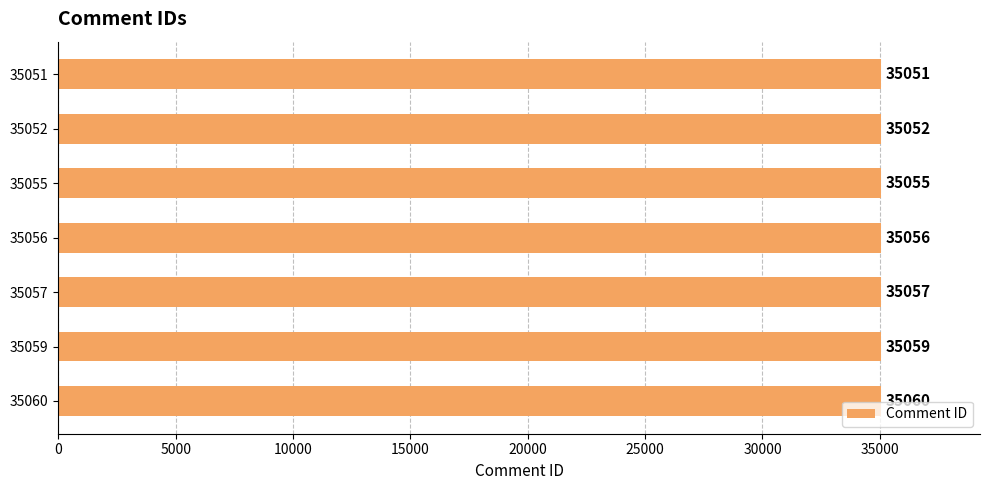

What is the difference between the second highest and second lowest values?

7